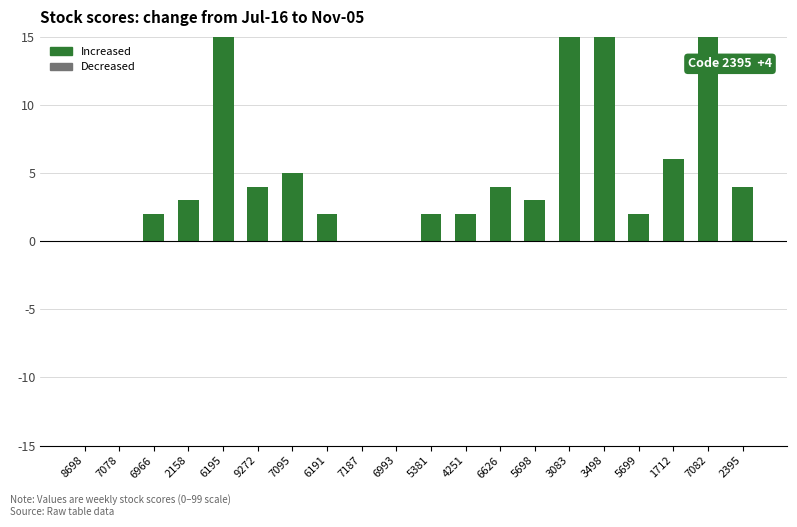

Reading left to right, extract all data points from this chart.

8698=0	7078=0	6966=2	2158=3	6195=18	9272=4	7095=5	6191=2	7187=0	6993=0	5381=2	4251=2	6626=4	5698=3	3083=73	3498=80	5699=2	1712=6	7082=56	2395=4